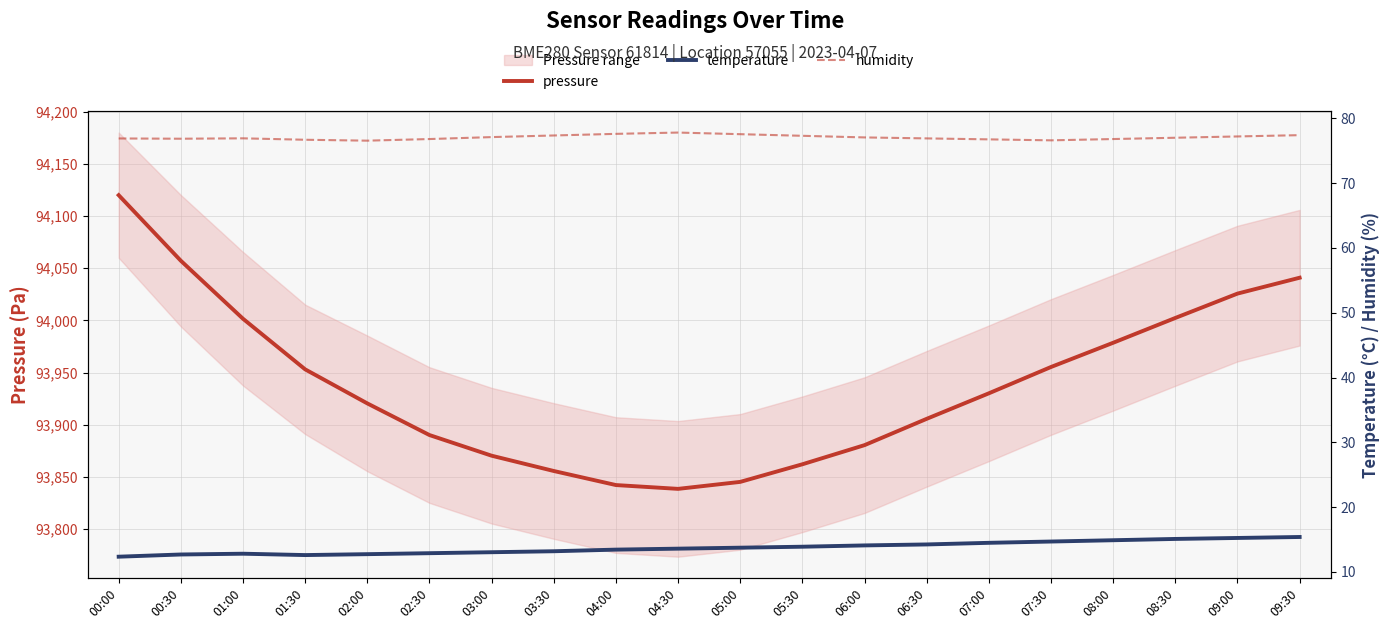

Does the chart have visible grid lines?

Yes